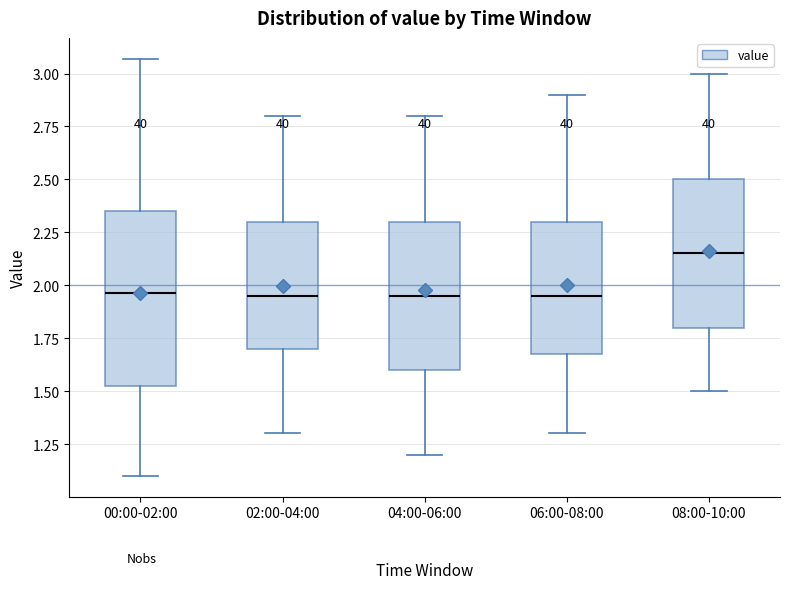

Which box is the tallest, from its lower edge to its upper edge?

00:00-02:00